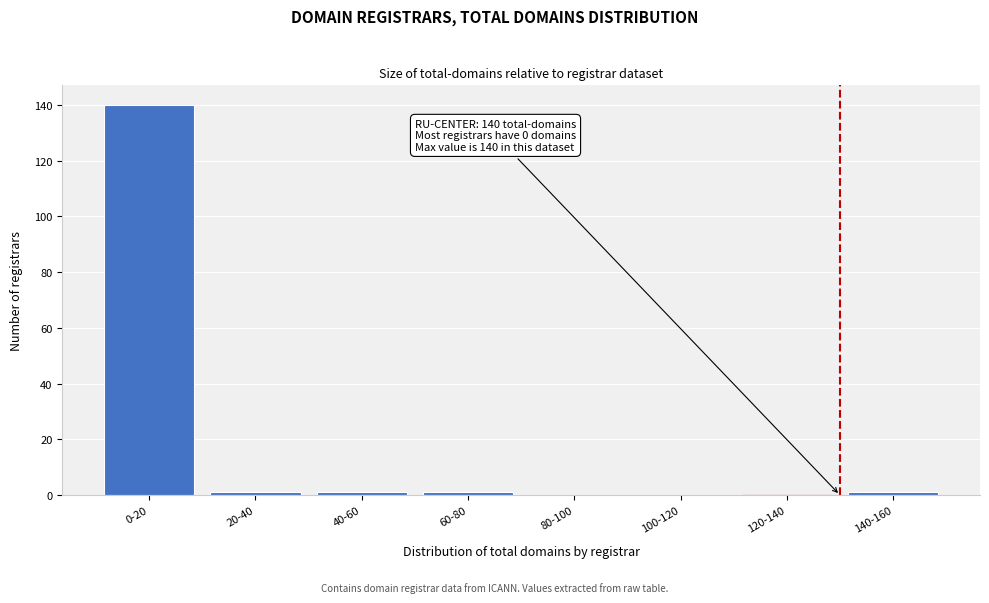

Reading left to right, what are all the values shown in this chart?

0-20=140	20-40=1	40-60=1	60-80=1	80-100=0	100-120=0	120-140=0	140-160=1